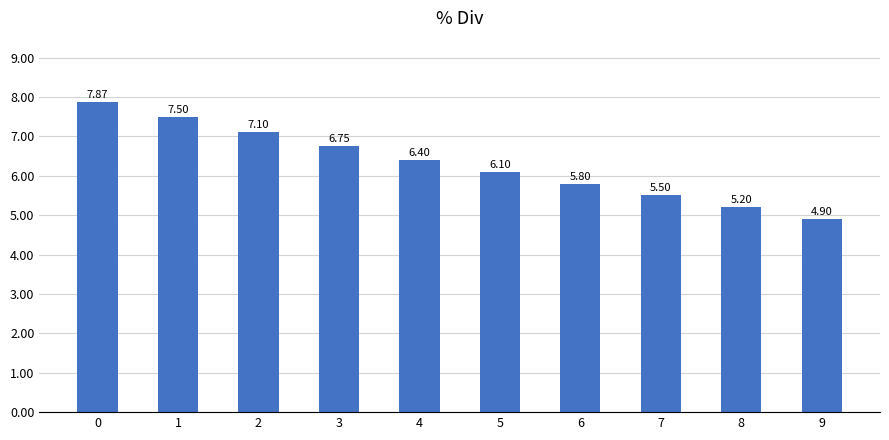

What is the average value?

6.3